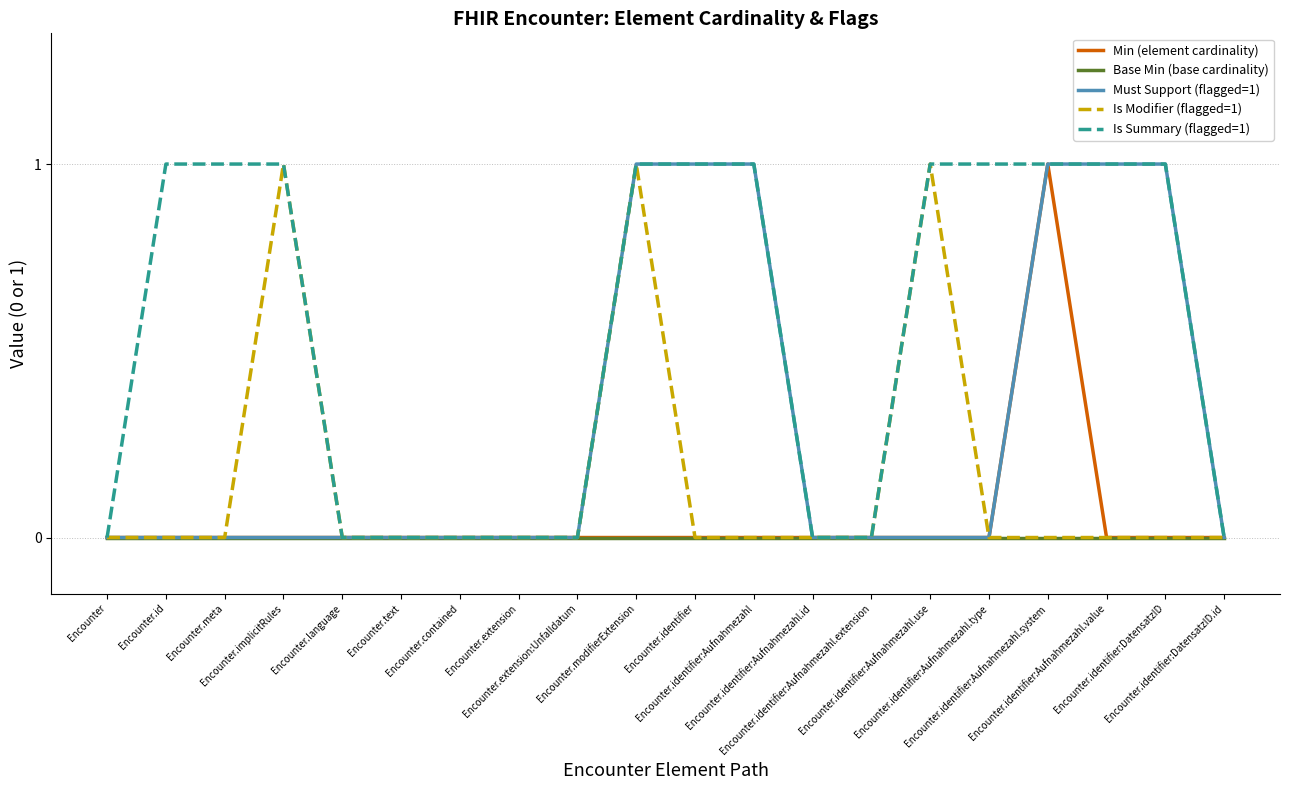

Where is the first local maximum for Min (element cardinality)?

Encounter.identifier:Aufnahmezahl.system